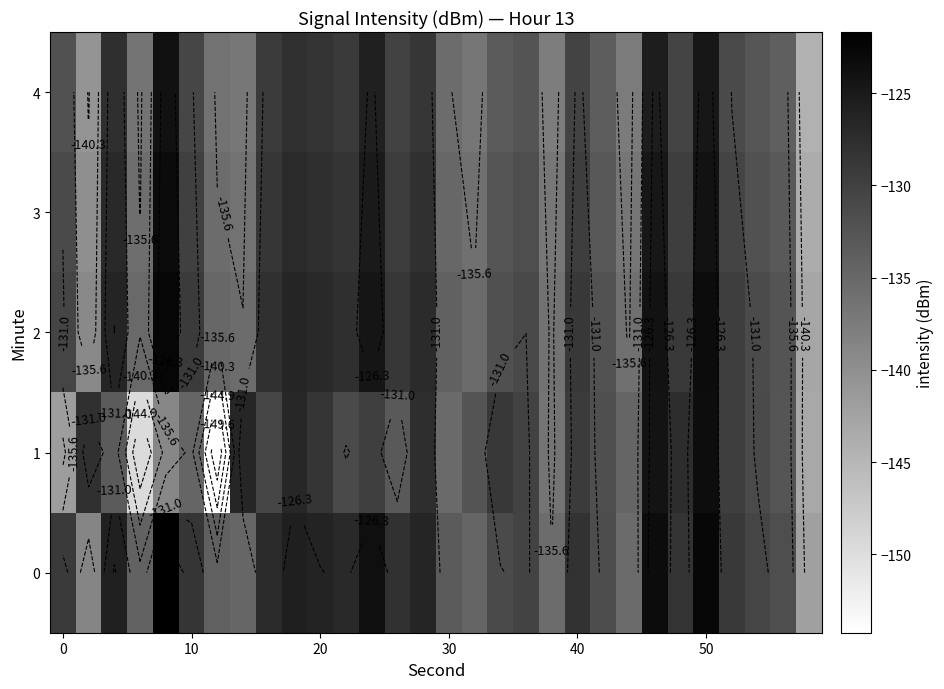

Rank the series by their average value, from highest to lowest.

0, 2, 3, 4, 1